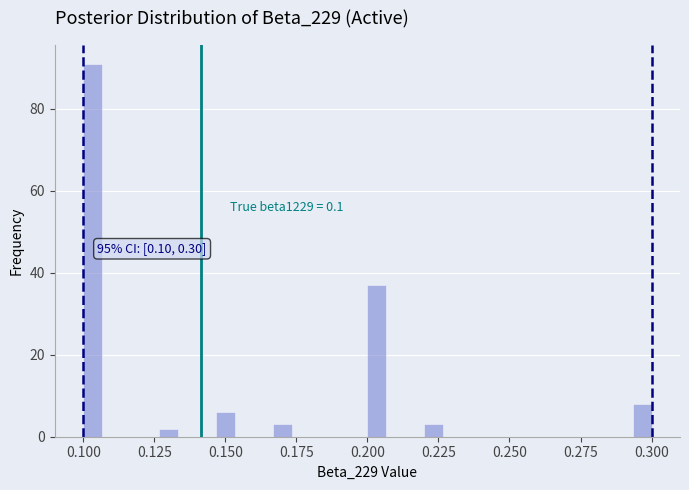

Read against the x-axis, roughly where is the centre of the tallest bar?

0.105